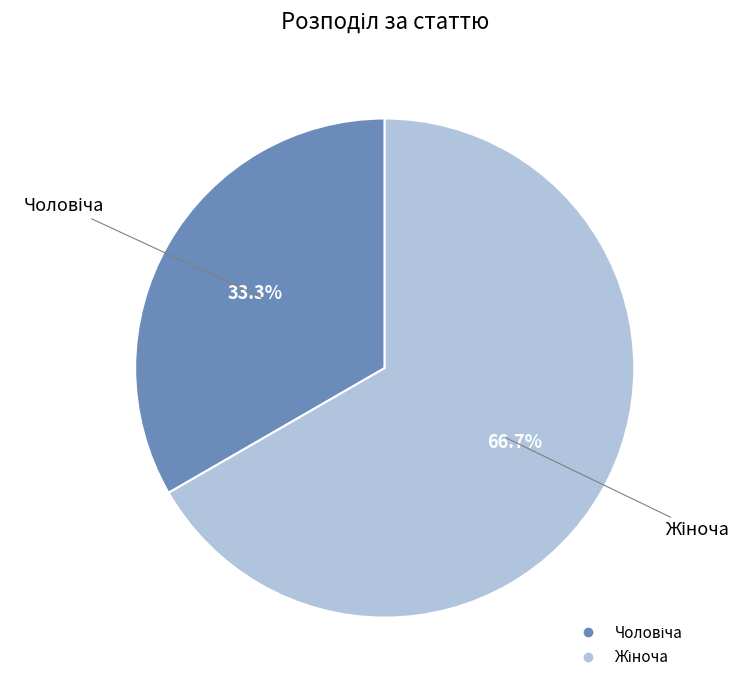

Count the number of slices in the pie.

2